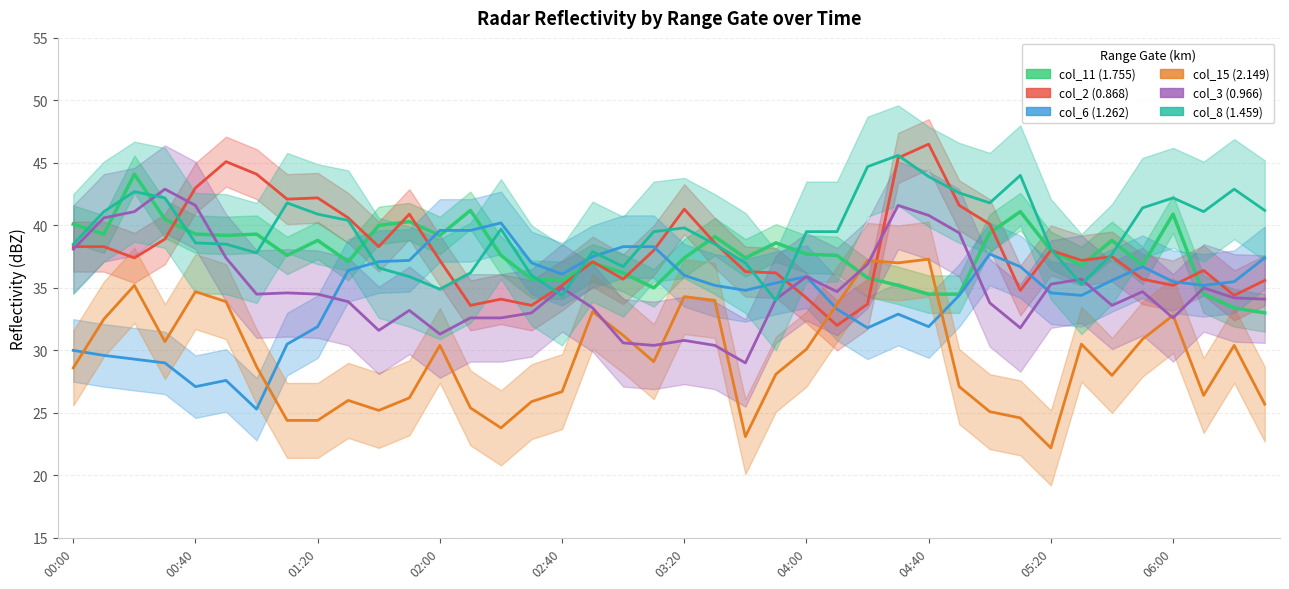

Between 29 and 35, which series saw the biggest shift?

col_2 (0.868)